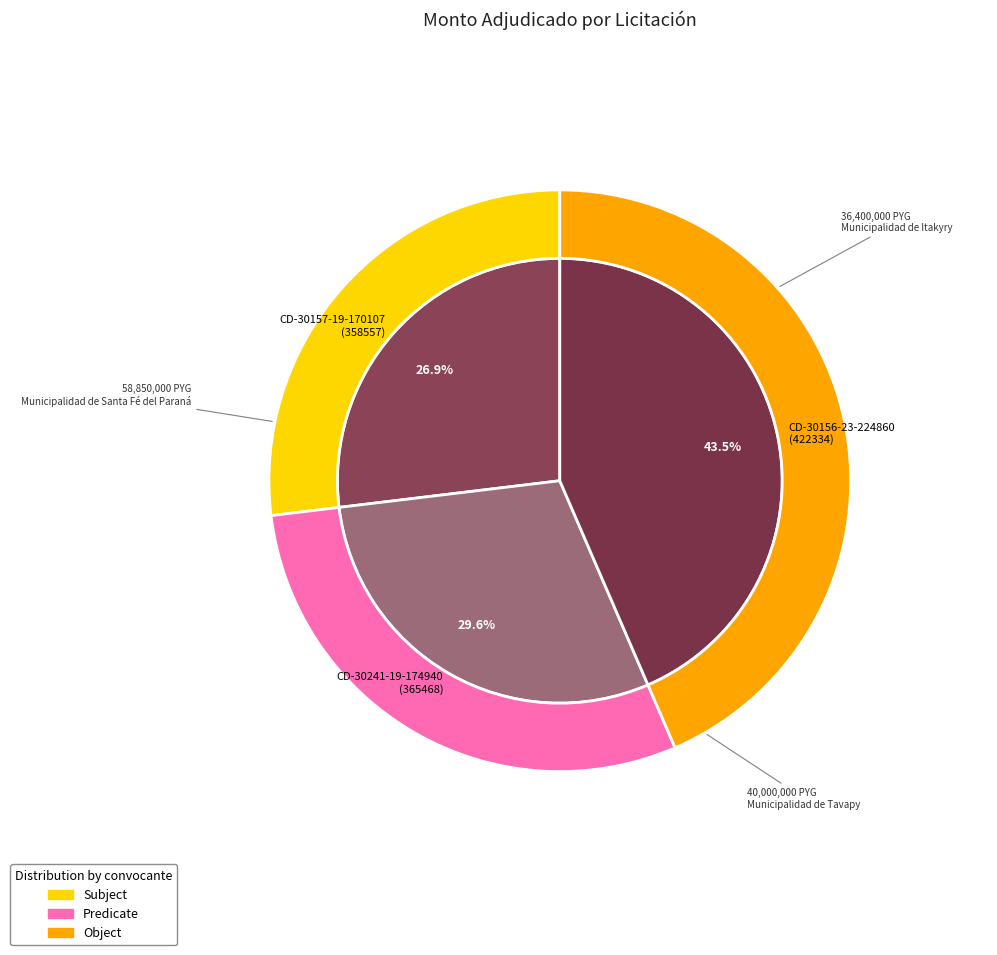

Rank the categories by value from lowest to highest.

358557-carlos-antonio-alvarez-ortiz-1, 365468-carlos-antonio-alvarez-ortiz-1, 422334-carlos-antonio-alvarez-ortiz-3